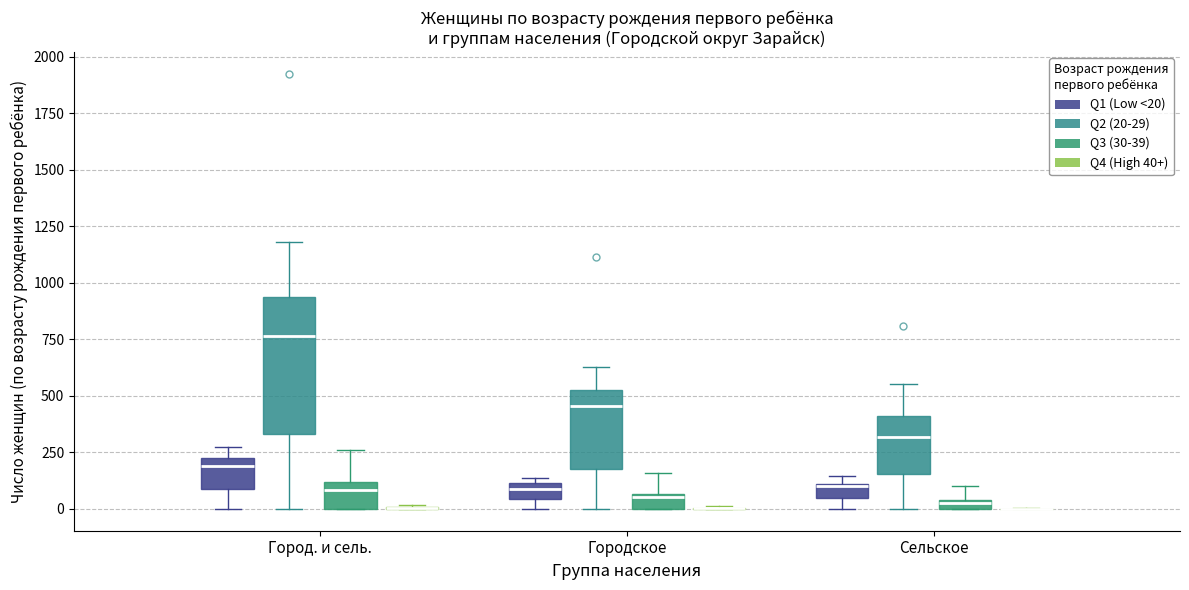

Where does the lower whisker of the box for Городское (Q2 (20-29)) end on the y-axis? The values are not printed on the chart, so give them approximately, as read against the axis.

0